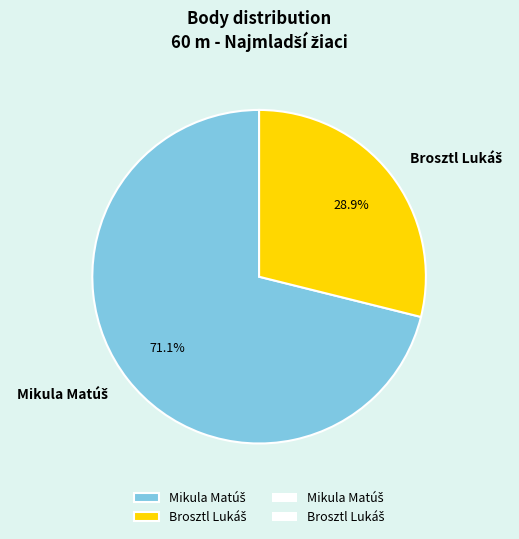

Does any single category account for the majority?

Yes